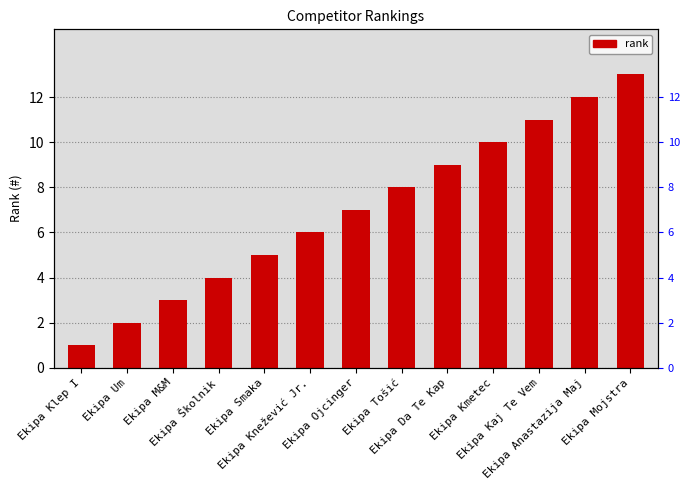

What is the ratio of the value at Ekipa Kaj Te Vem to the value at Ekipa Kmetec?

1.1